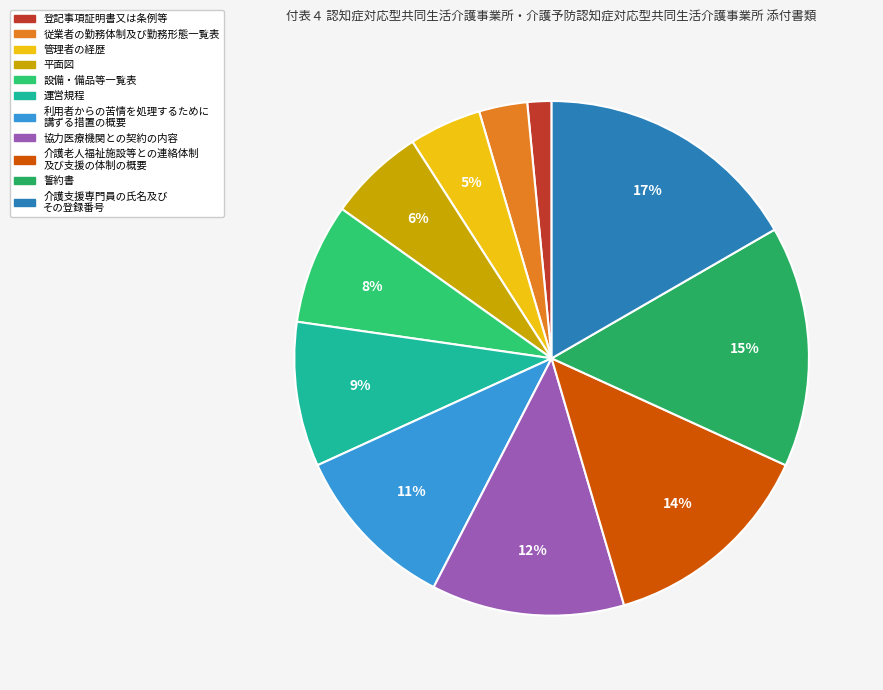

The 運営規程 slice represents 9% of the pie. True or false?

True